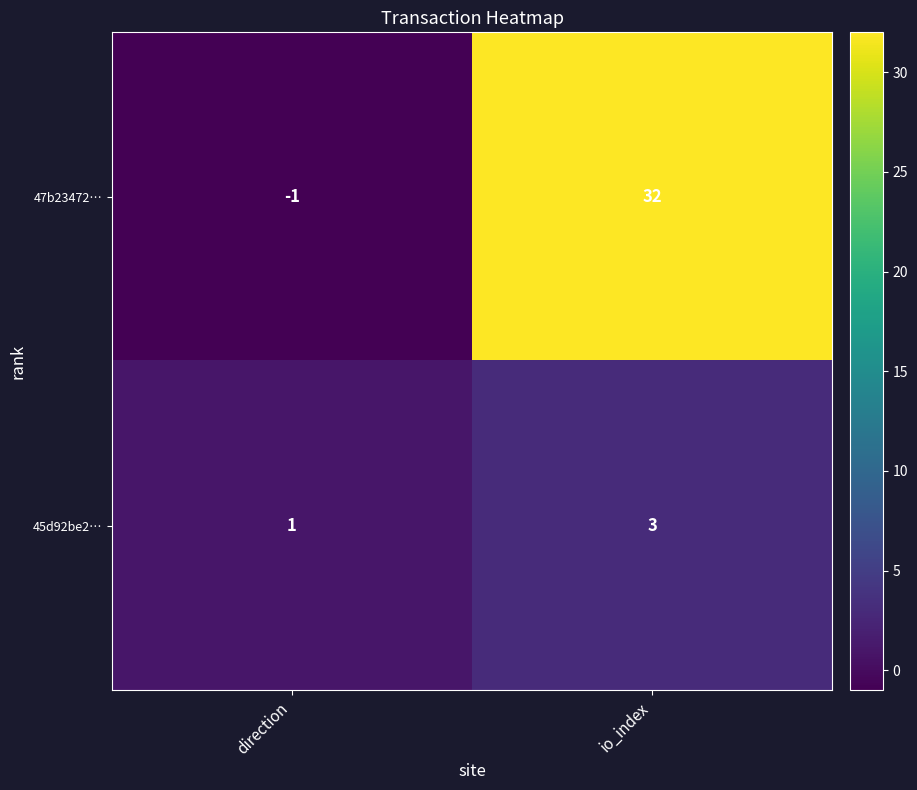

What is the total value across all series at io_index?

35